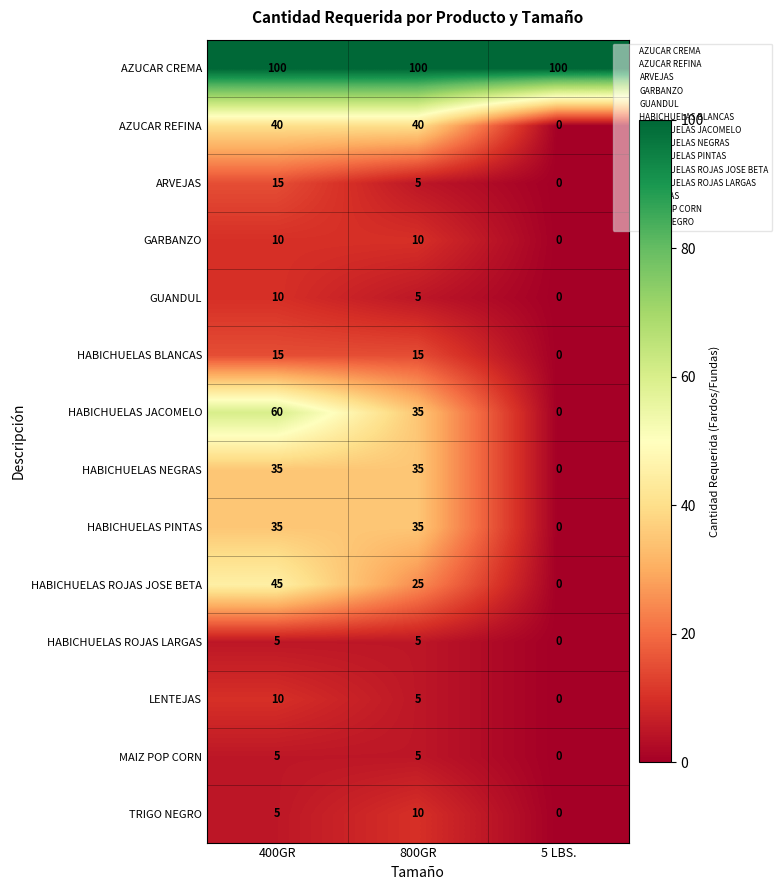

What is the difference between the LENTEJAS values at 400GR and 800GR?

5